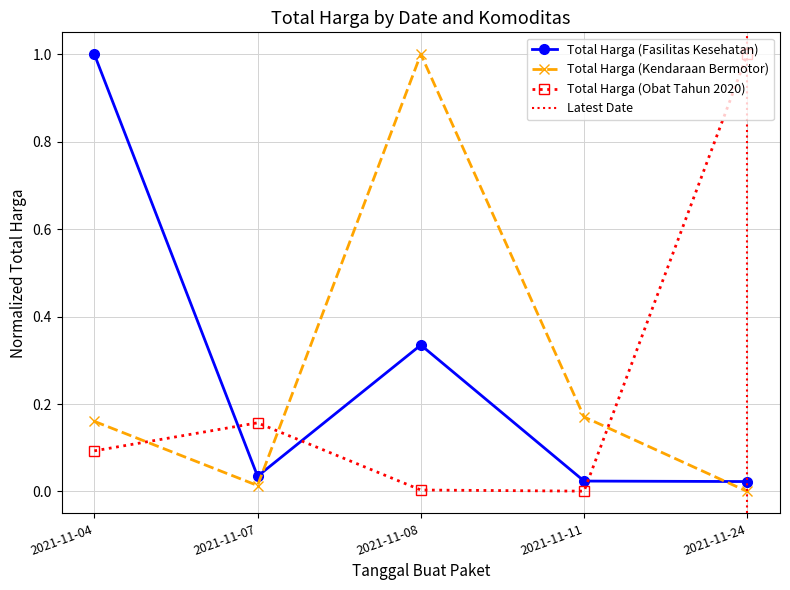

True or false: Total Harga (Obat Tahun 2020) and Total Harga (Fasilitas Kesehatan) cross at least once.

True